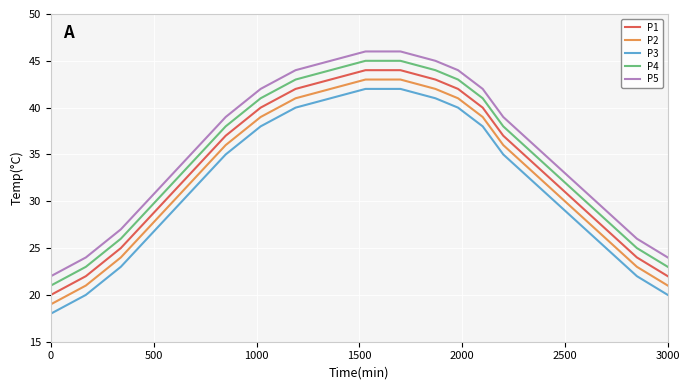

True or false: P5 and P1 cross at least once.

False